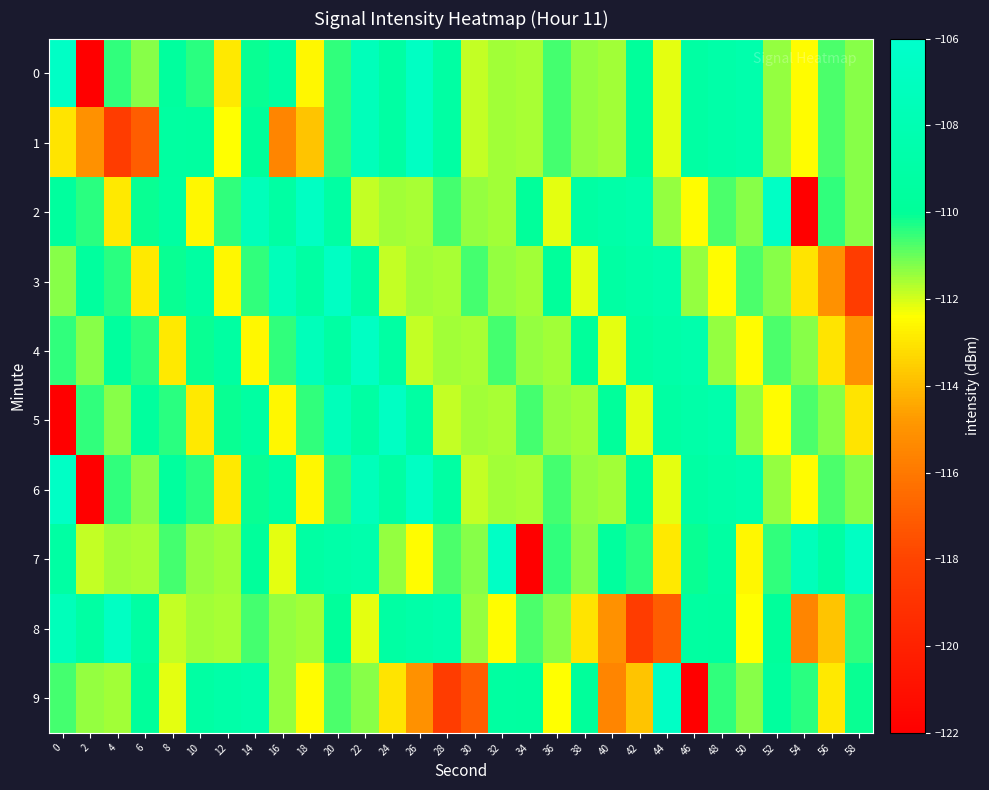

At which category does the chart reach its minimum across all series?

2